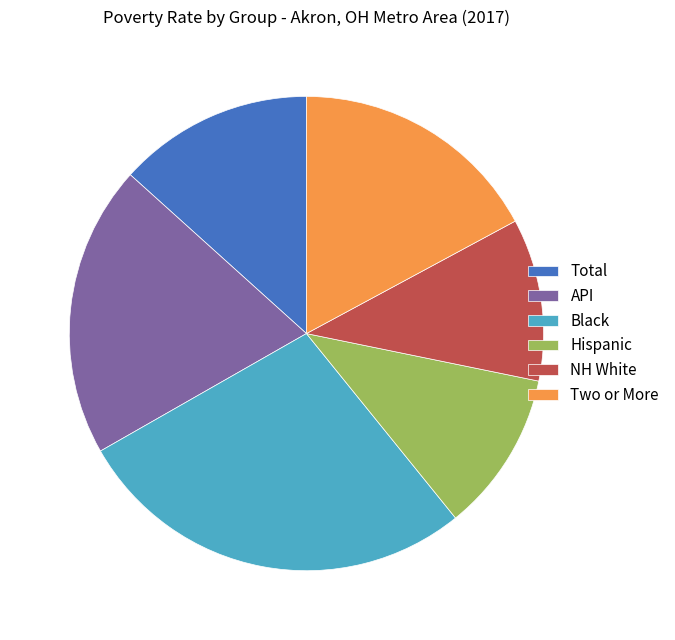

The Total slice represents 4% of the pie. True or false?

False